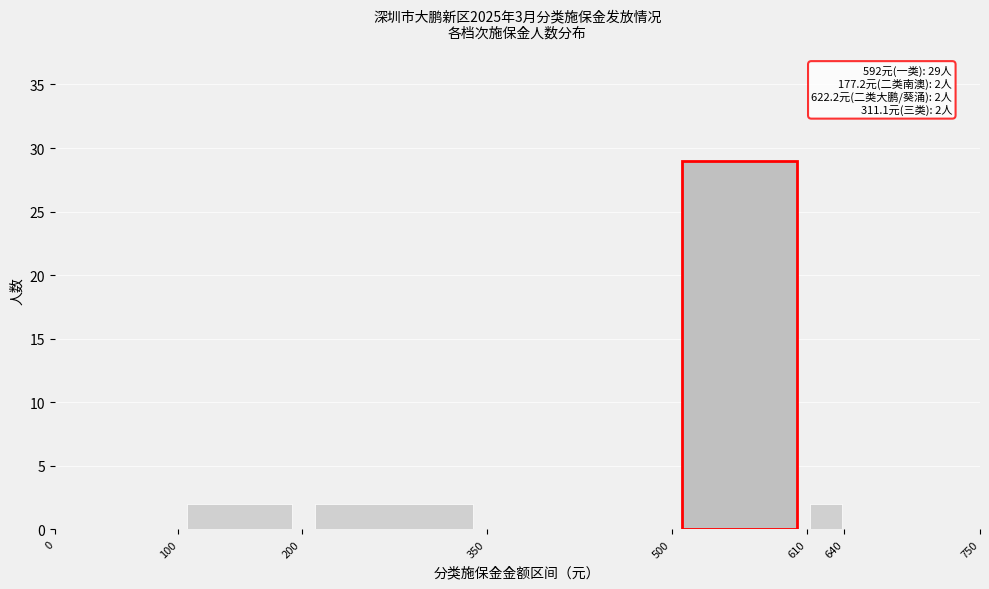

Over which range of the x-axis is the bar tallest?

500 to 610